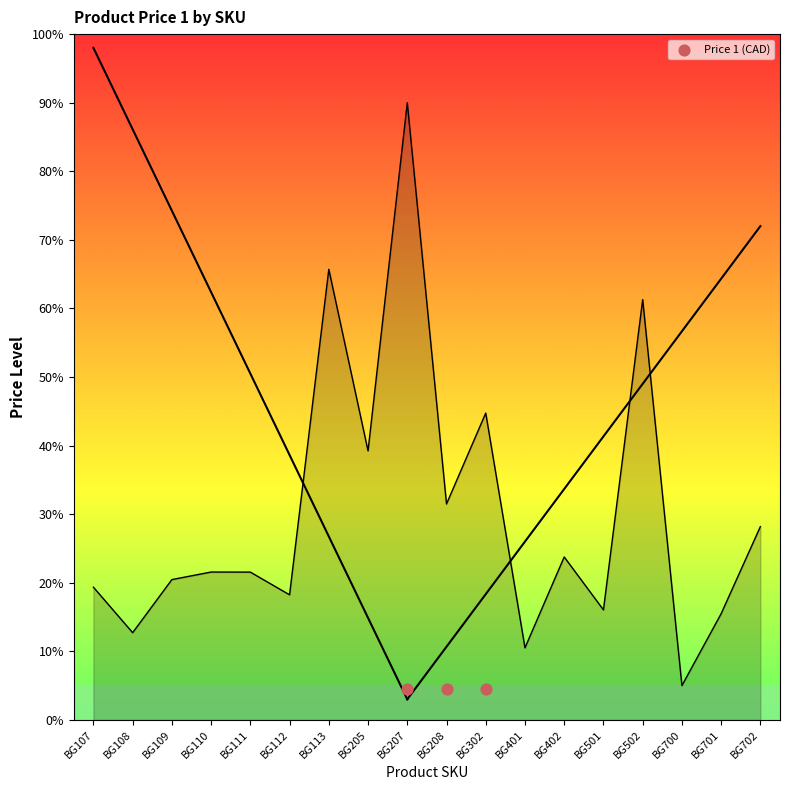

Which has a higher value, BG502 or BG111?

BG502